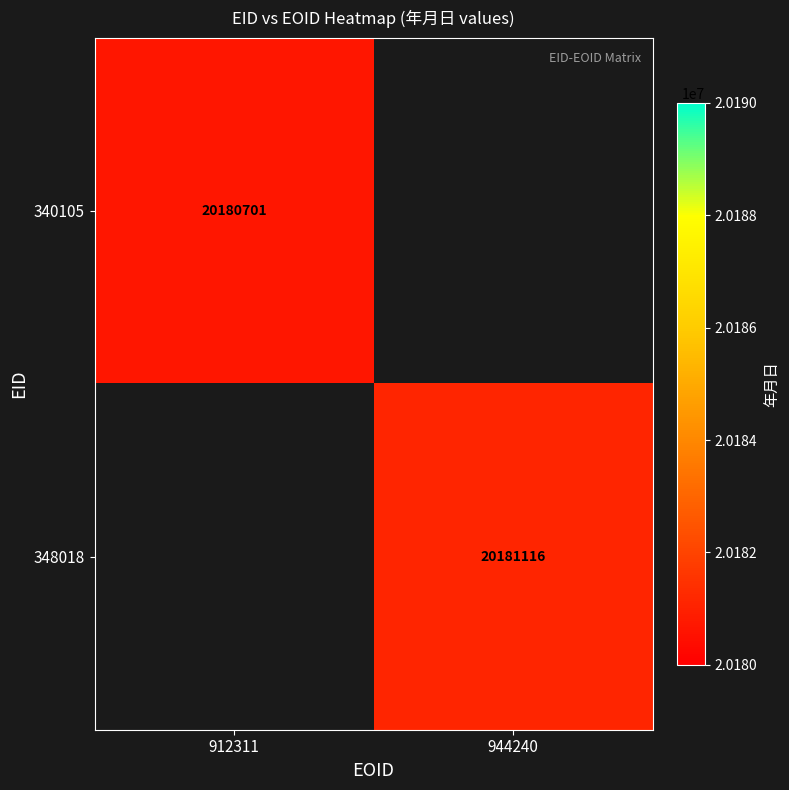

The value of 348018 at 944240 is 6613454. True or false?

False